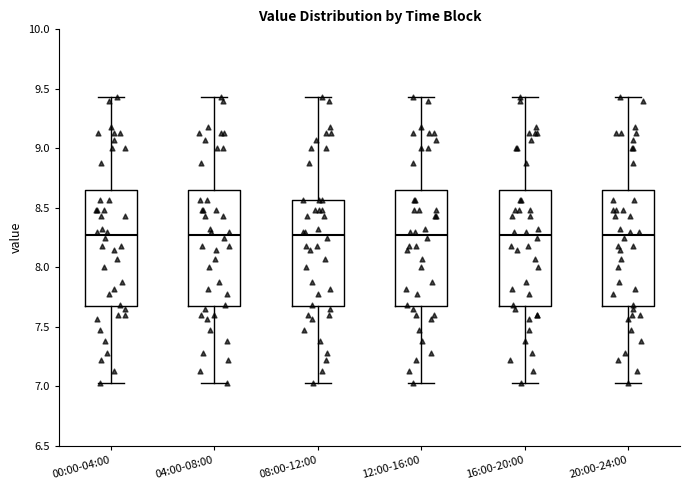

Where does the upper whisker of the box for 04:00-08:00 end on the y-axis? The values are not printed on the chart, so give them approximately, as read against the axis.

9.45